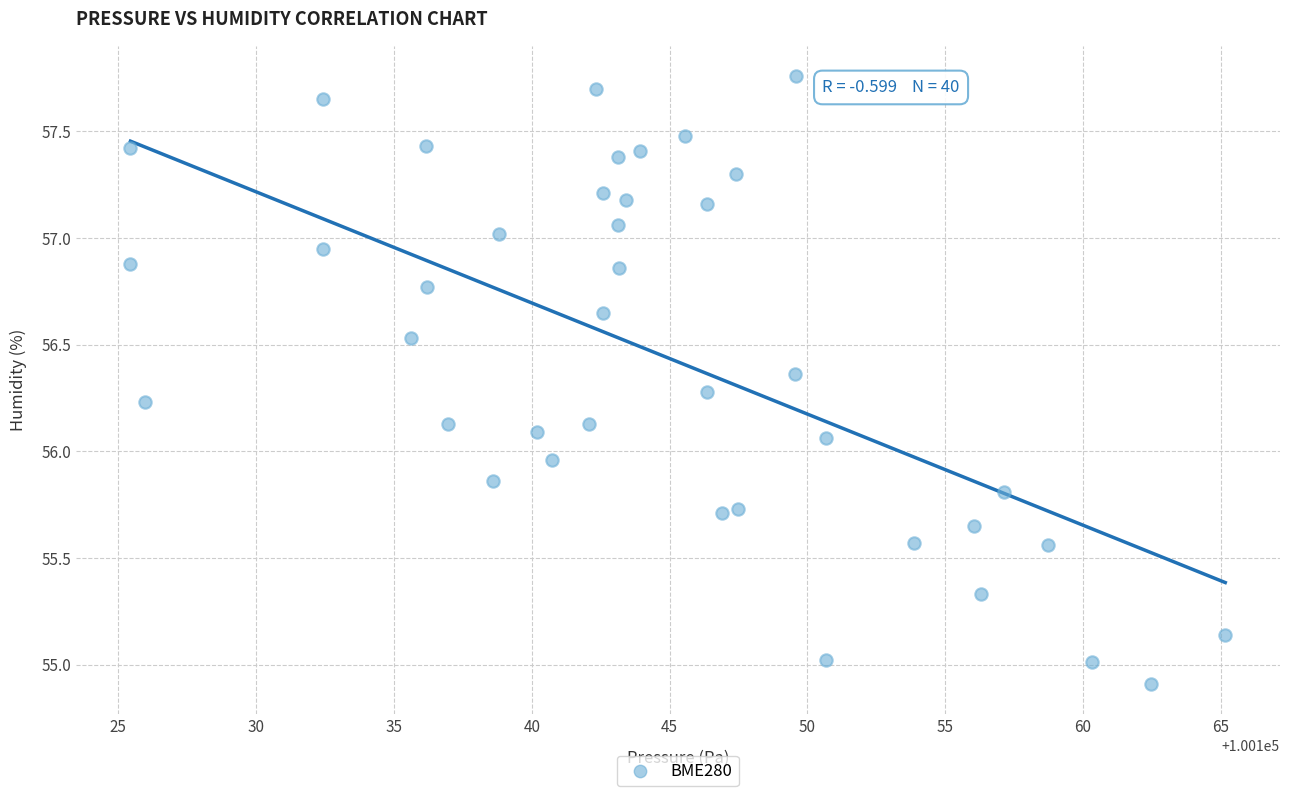

What is the range of X values (max minus min)?

39.7